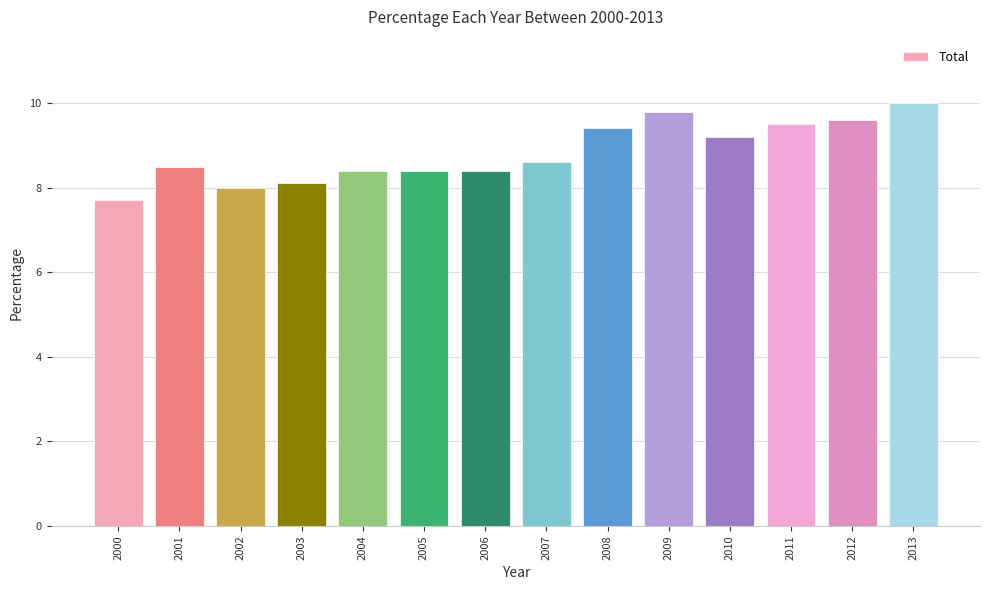

What is the difference between the maximum and minimum values?

2.3